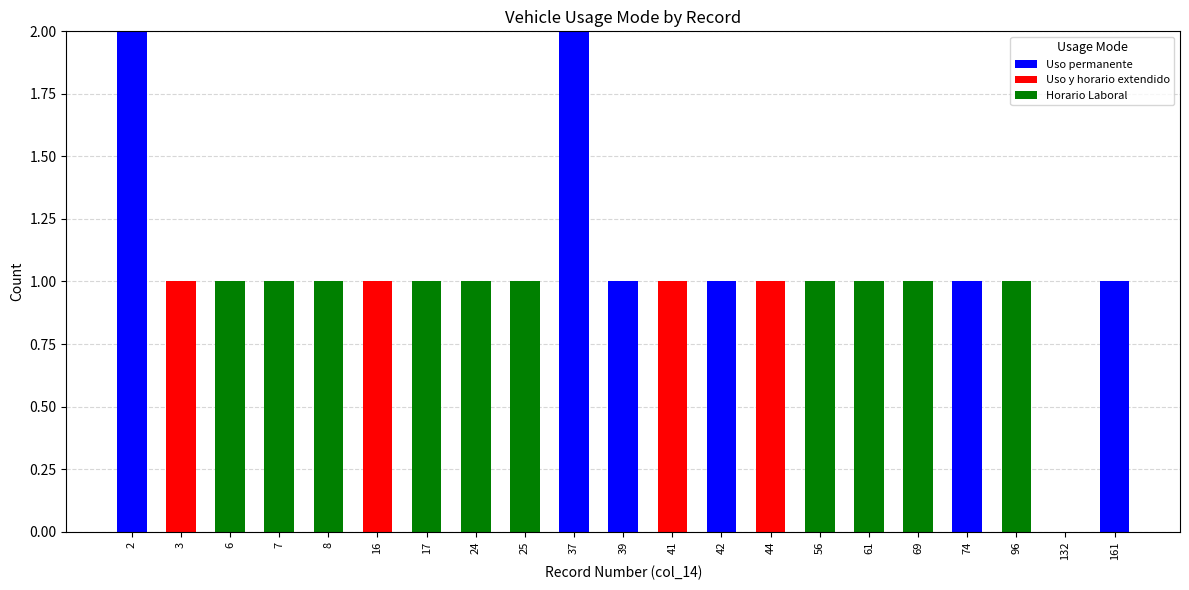

How many distinct data groups are displayed?

3